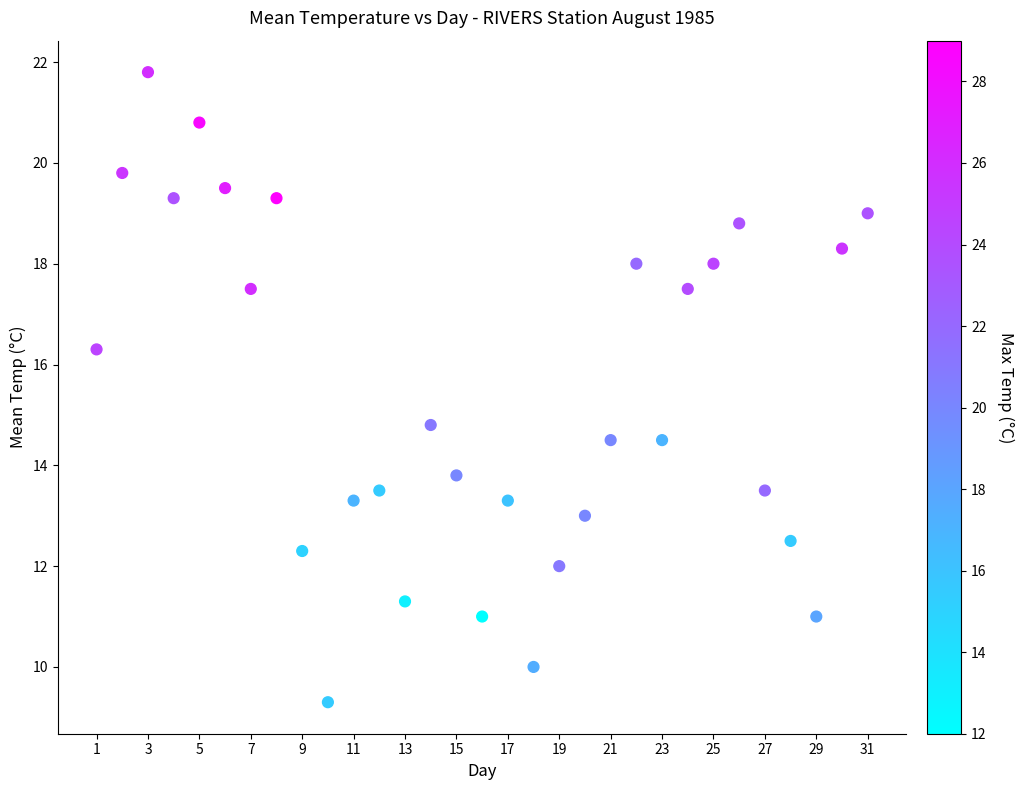

What Y value in the scatter plot is closest to 15?

14.8